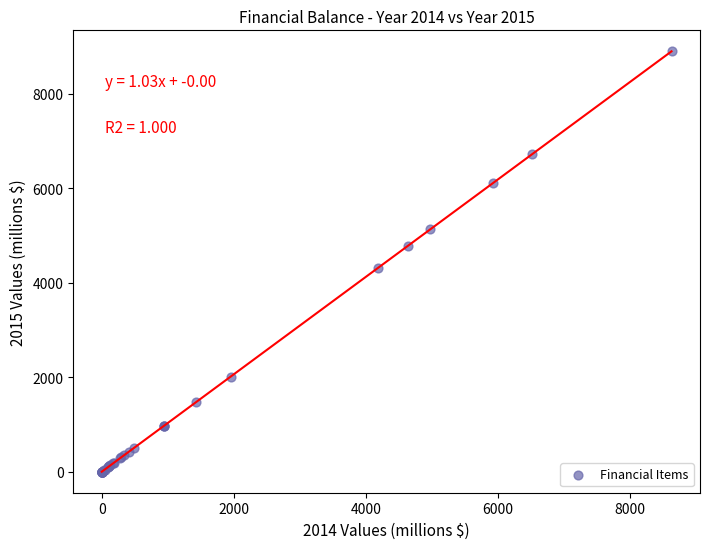

What Y value in the scatter plot is closest to 4446?

4311.8